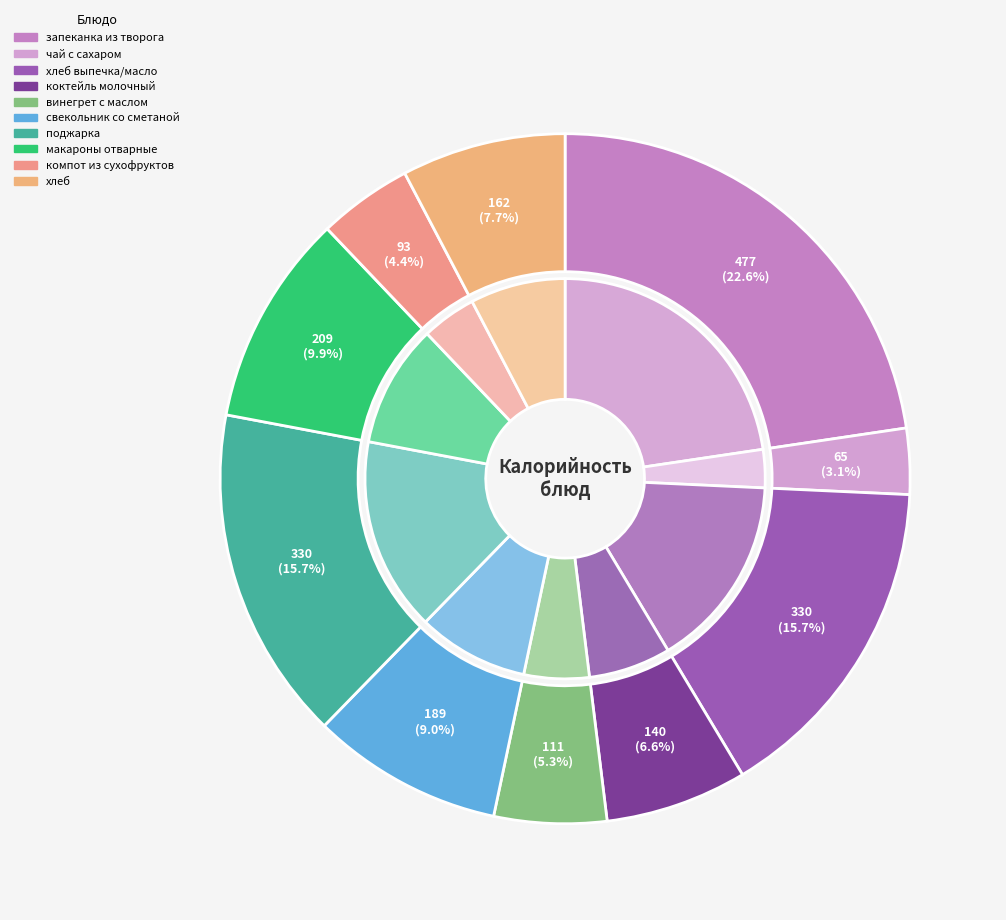

How many slices are in this pie chart?

10